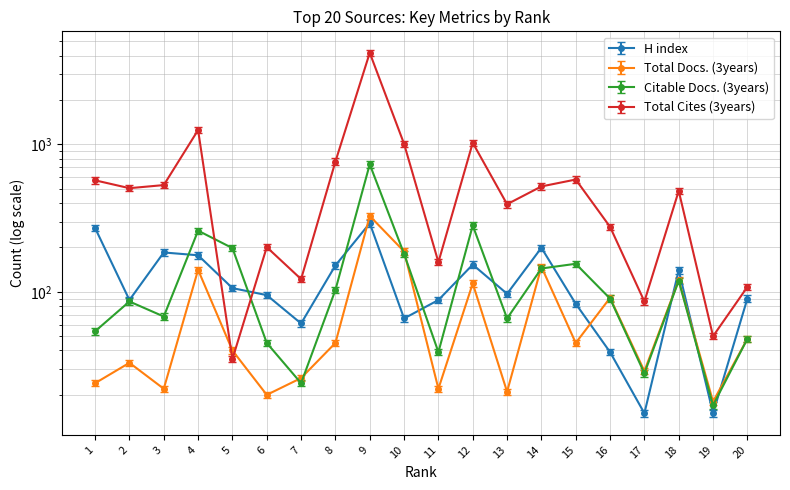

Which series changed the most between 14 and 18?

H index